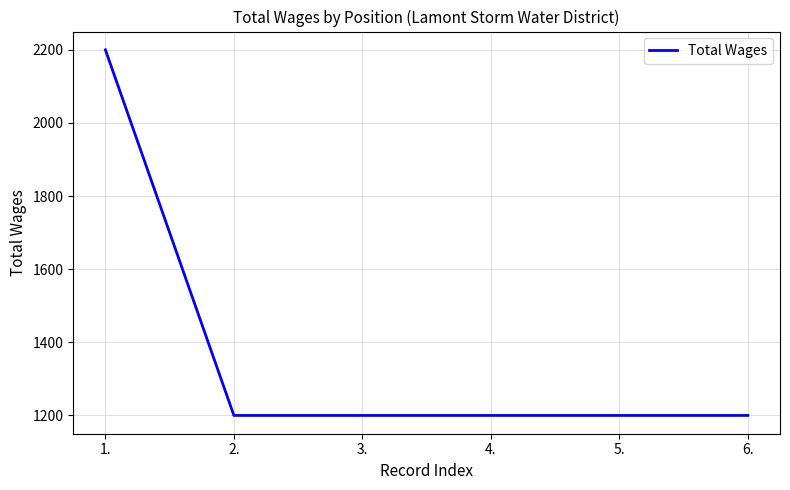

Count the number of data series in this chart.

1